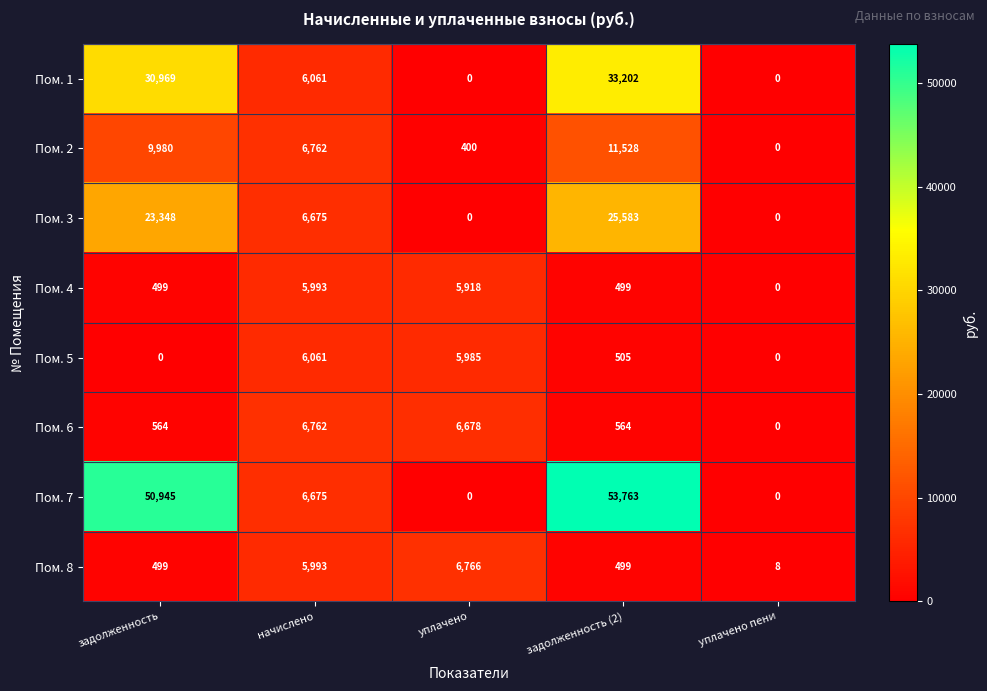

Count the number of categories in the chart.

5